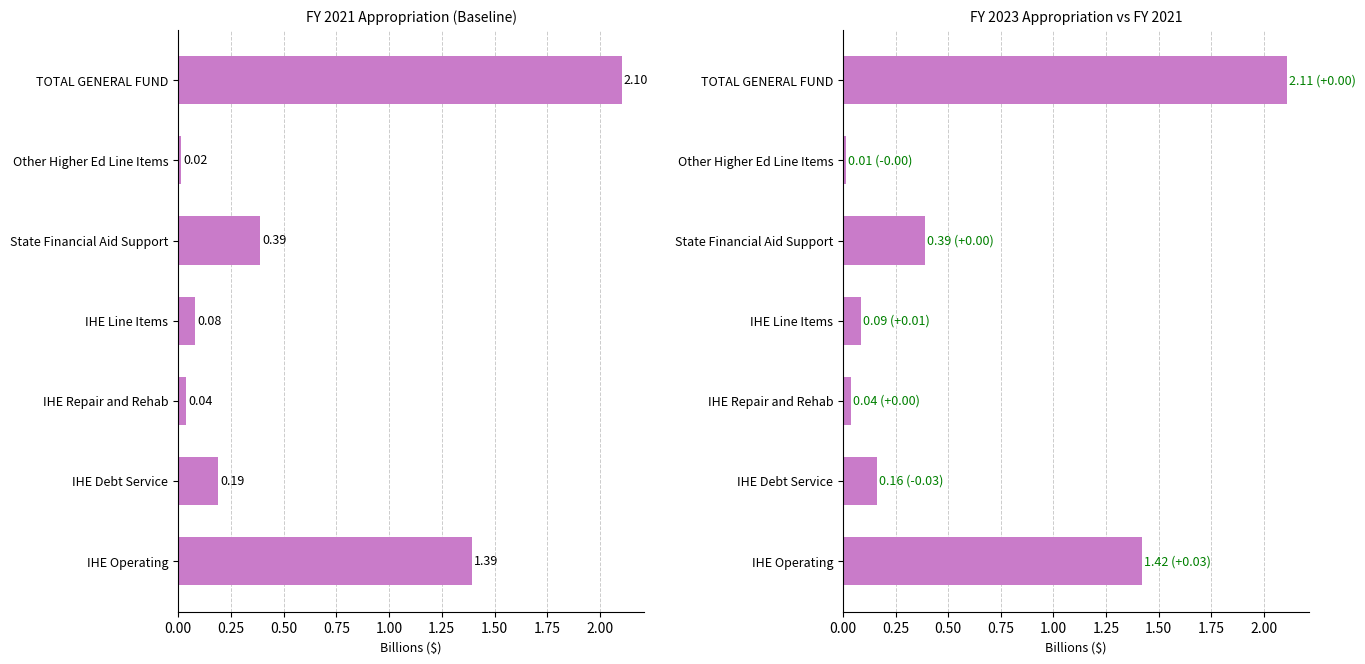

Rank the series at IHE Repair and Rehab from highest to lowest value.

FY 2021 Appropriation, FY 2023 Appropriation